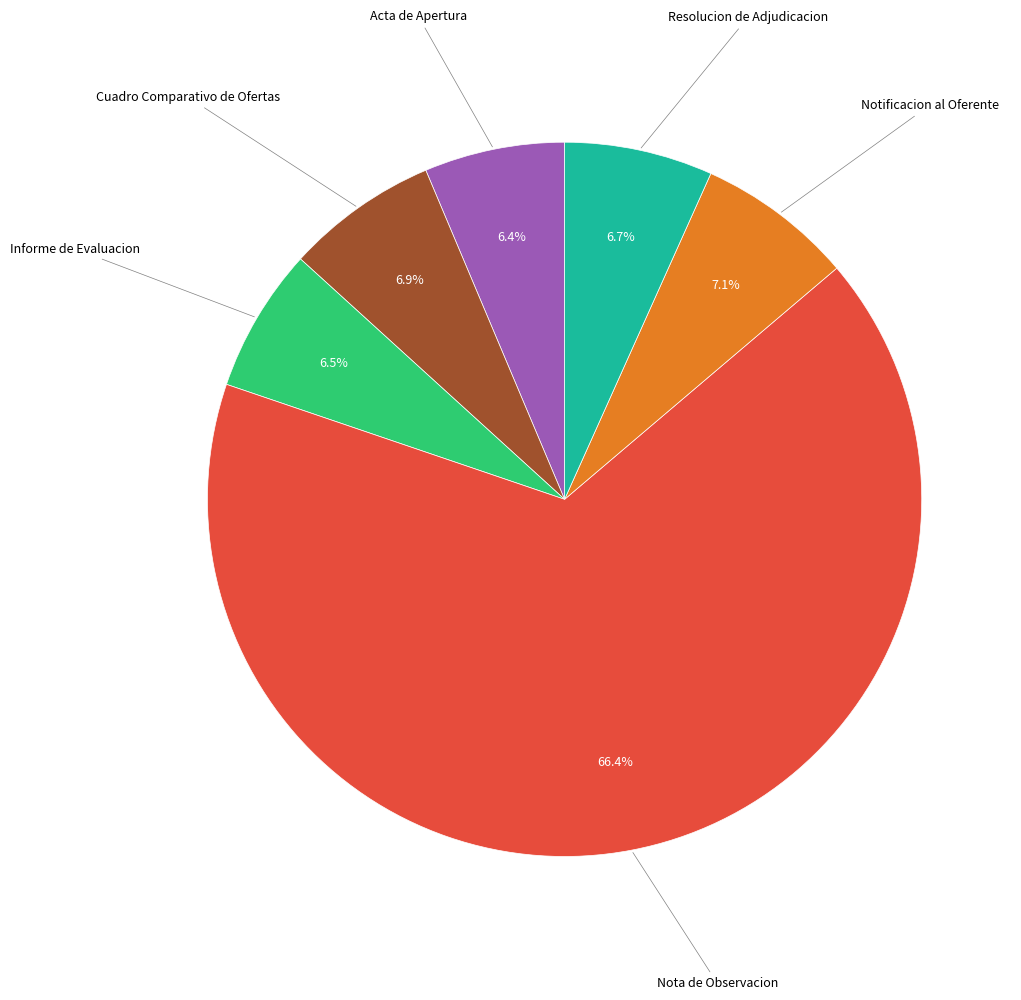

Is there any slice that represents more than half of the pie?

Yes